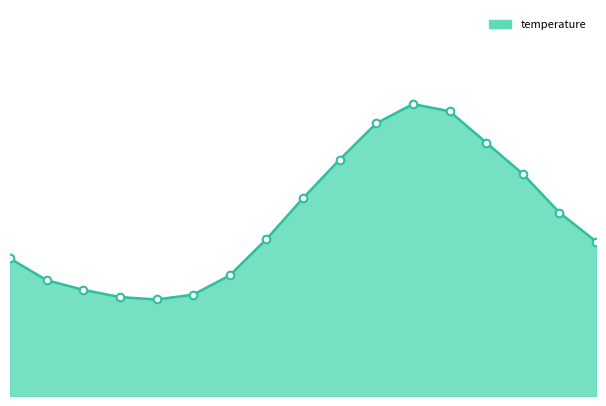

Is this an area chart (filled region under the line)?

Yes